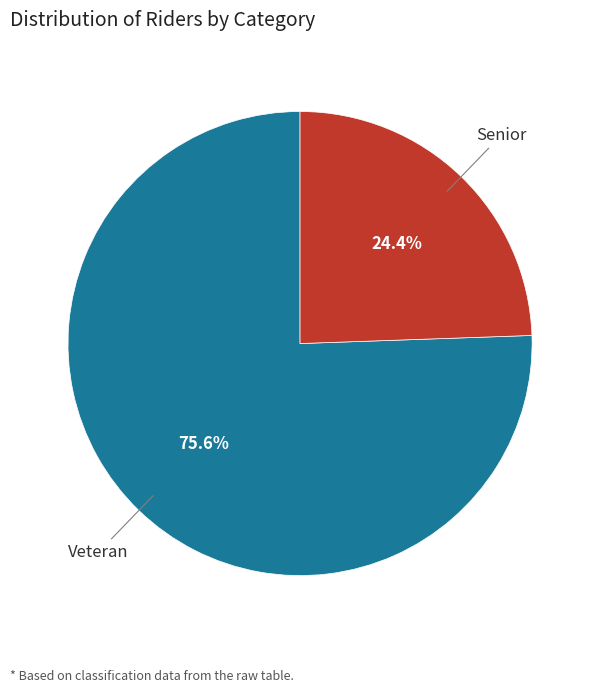

How much of the chart is everything except Senior?

75.6%